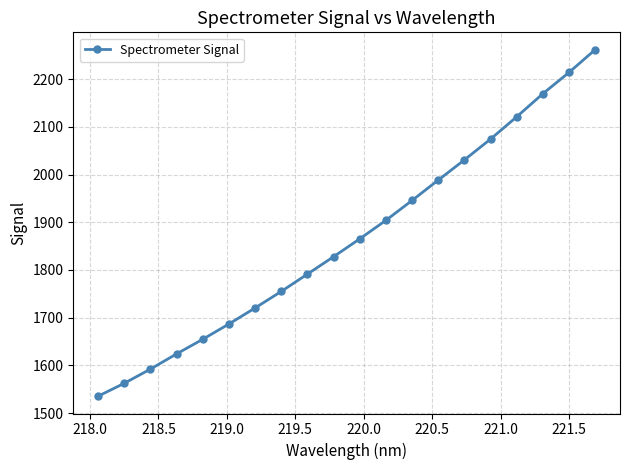

True or false: there are more than 1 points higher than both neighbors.

False